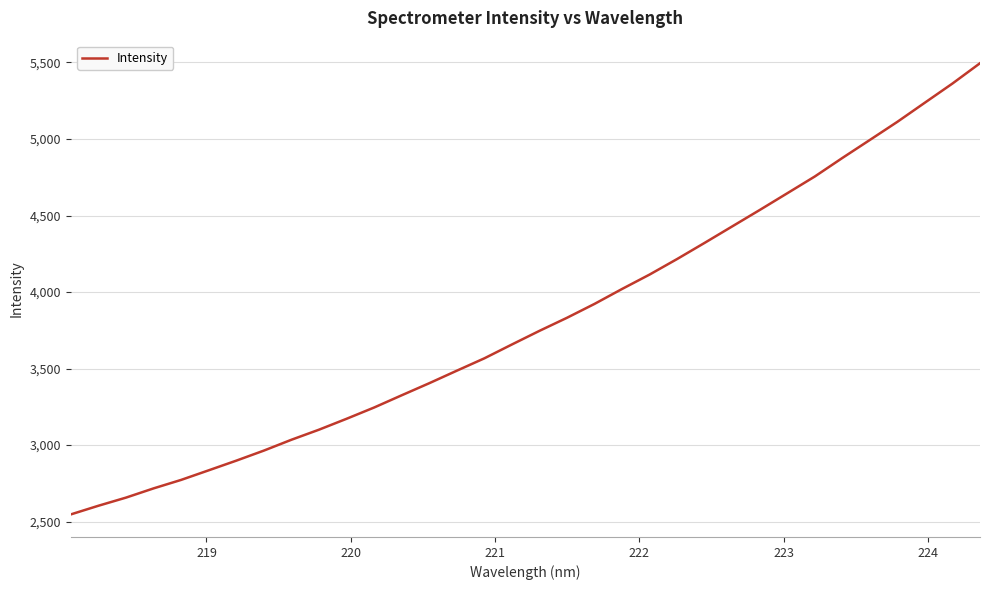

What is the greatest value displayed?

5495.2